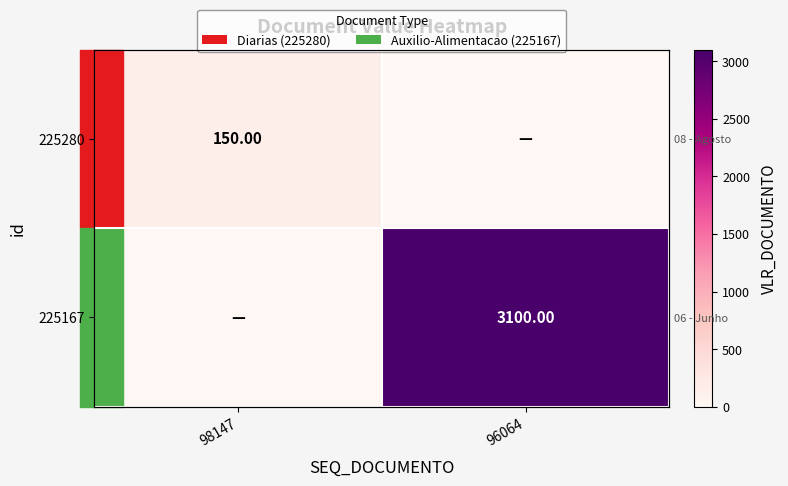

What is the average value of the 225280 series?

75